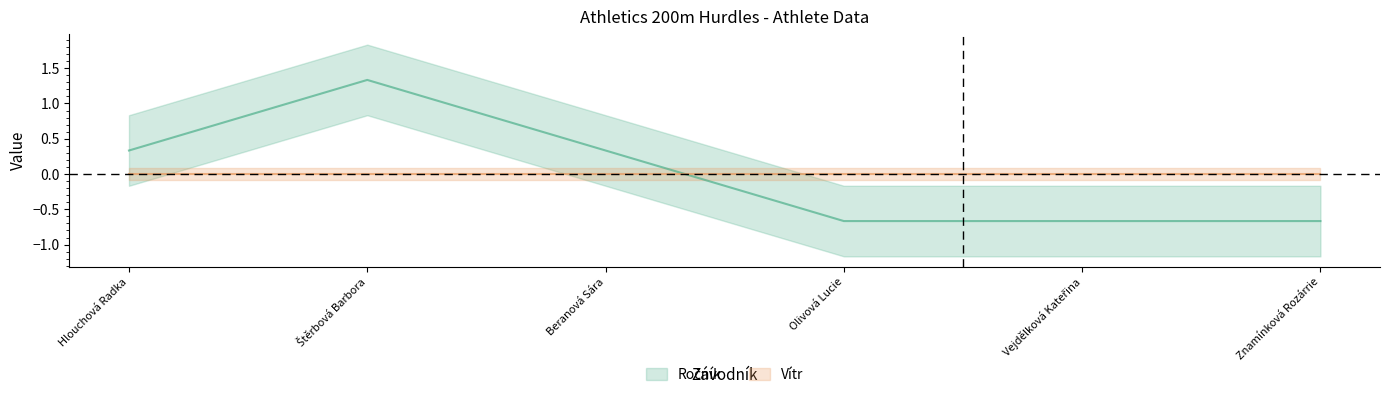

Does the chart have visible grid lines?

No